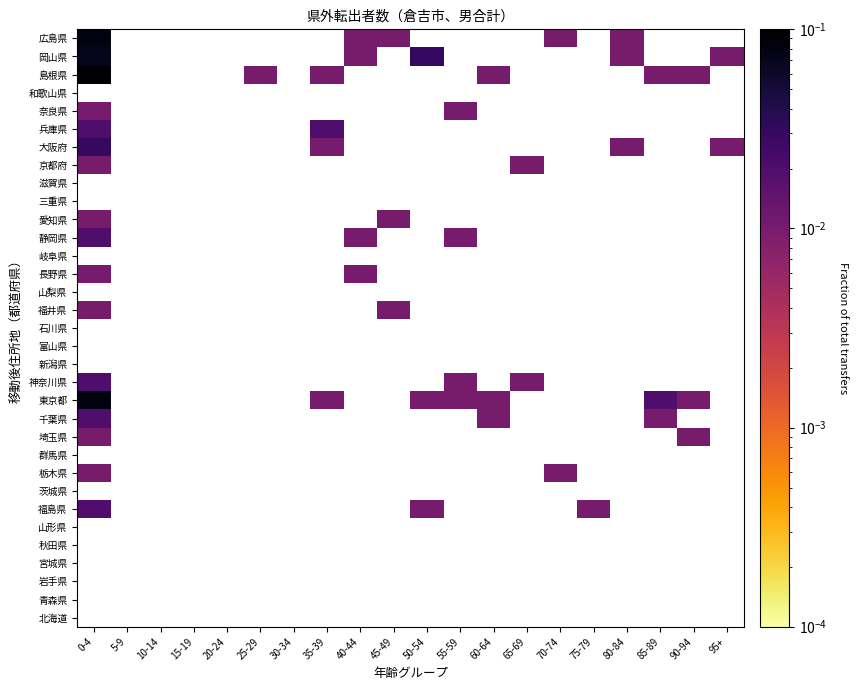

Rank the categories by 群馬県 value from highest to lowest.

0-4, 5-9, 10-14, 15-19, 20-24, 25-29, 30-34, 35-39, 40-44, 45-49, 50-54, 55-59, 60-64, 65-69, 70-74, 75-79, 80-84, 85-89, 90-94, 95+